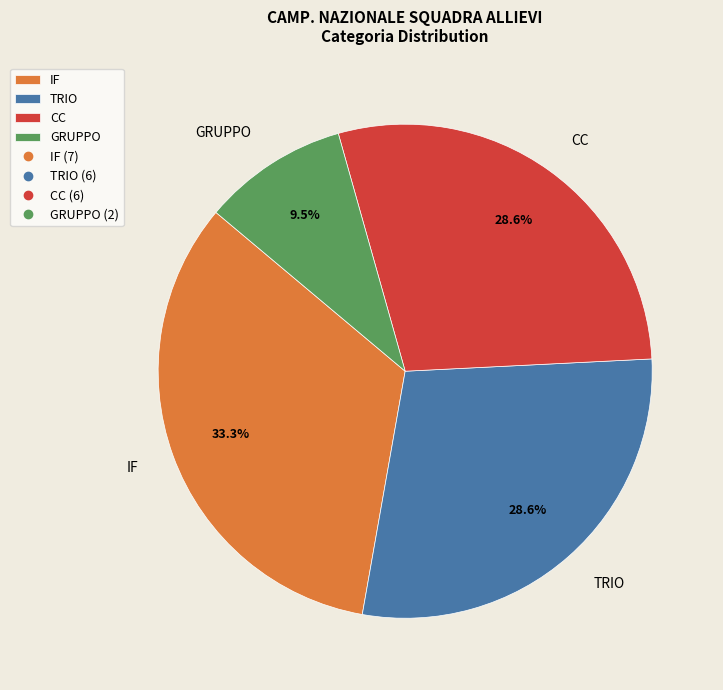

Do GRUPPO and CC together represent more than half of the pie?

No